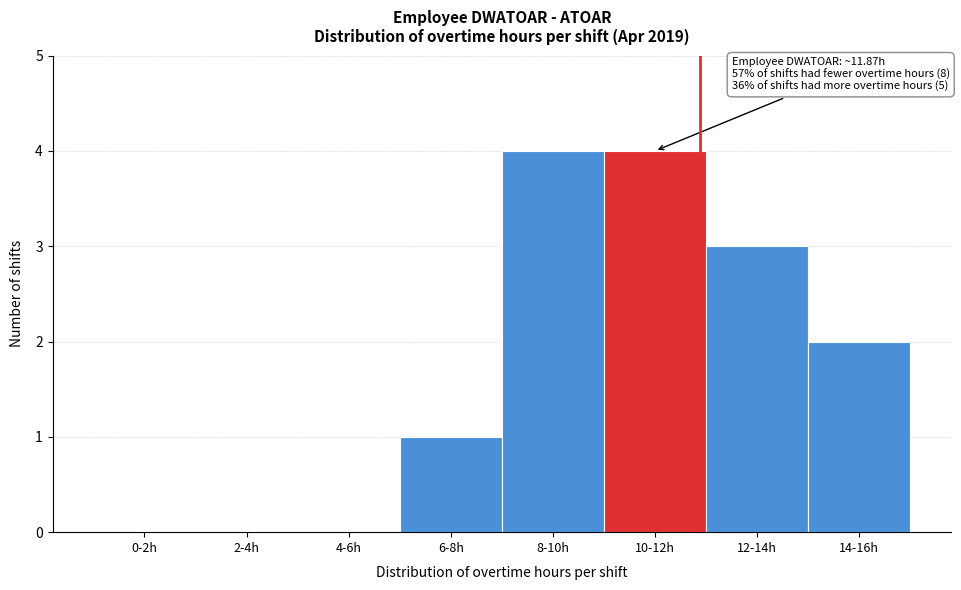

Reading left to right, transcribe all the data shown in this chart.

0-2h=0	2-4h=0	4-6h=0	6-8h=1	8-10h=4	10-12h=4	12-14h=3	14-16h=2